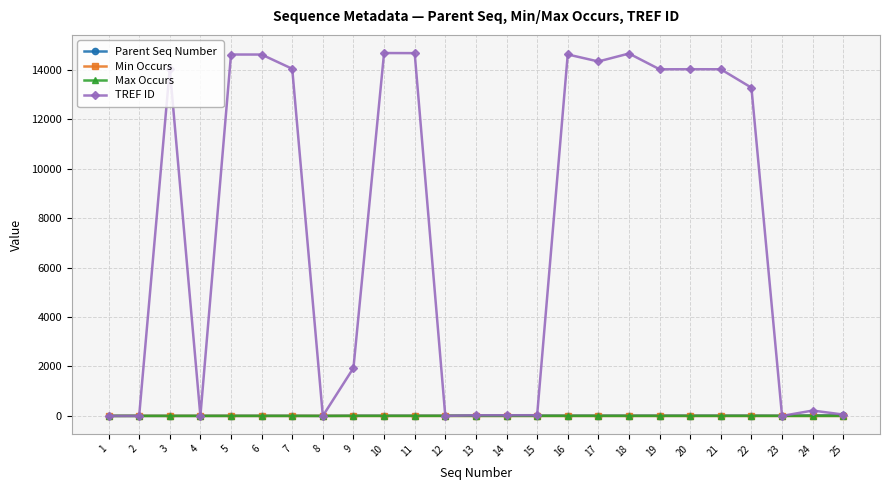

How many series are shown in this chart?

4